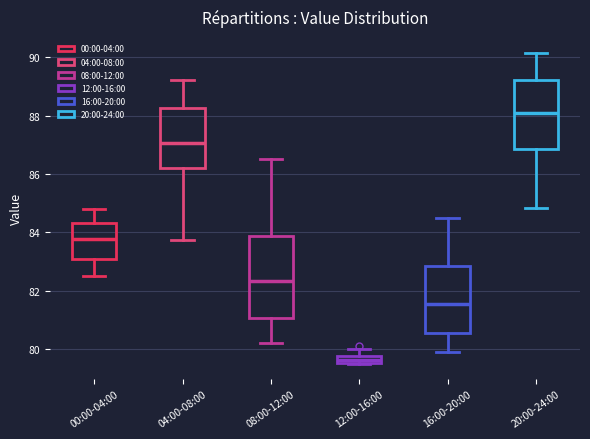

Where does the median line of the box for 20:00-24:00 sit on the y-axis? The values are not printed on the chart, so give them approximately, as read against the axis.

88.2